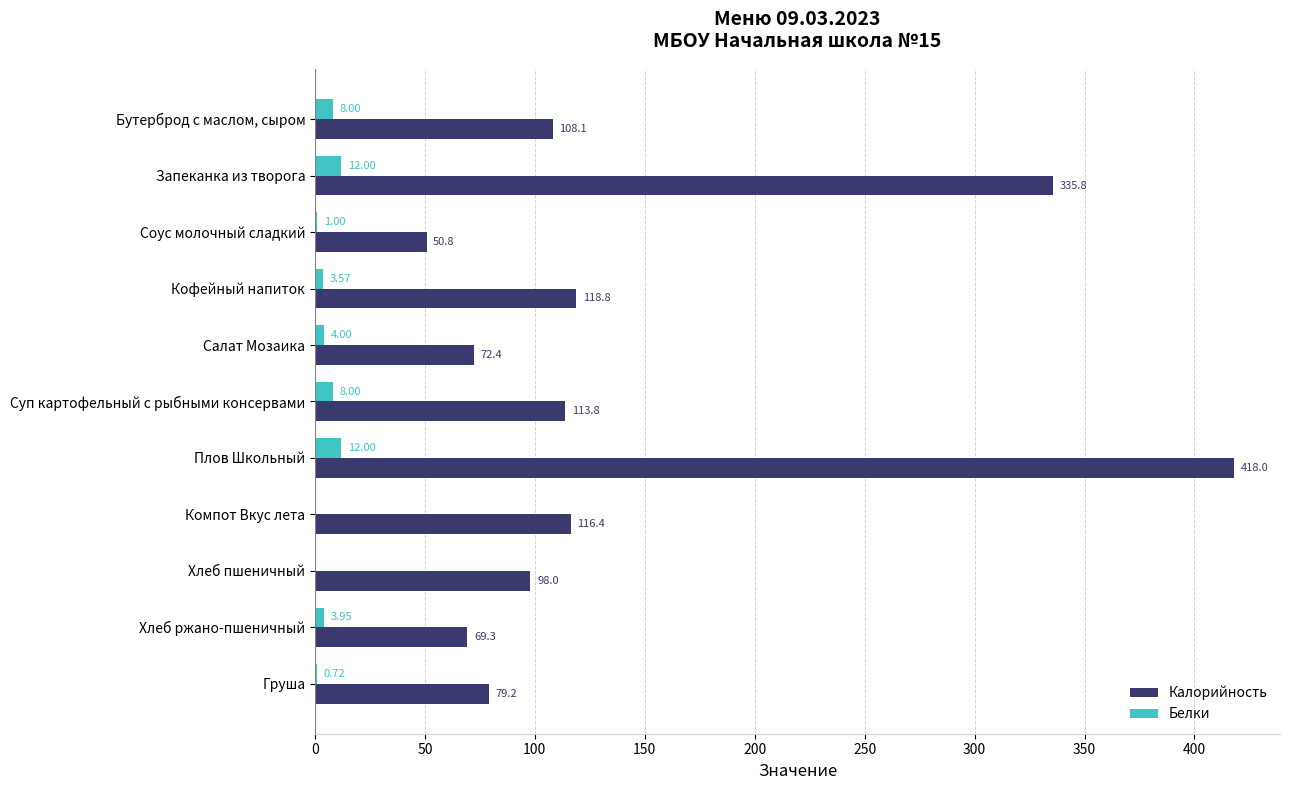

At which label is Калорийность closest to 234?

Запеканка из творога